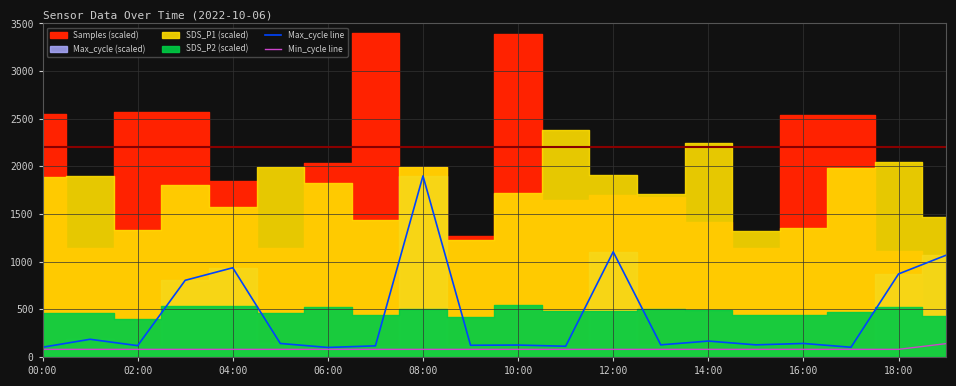

What is the lowest value of the Max_cycle line series?

100.0